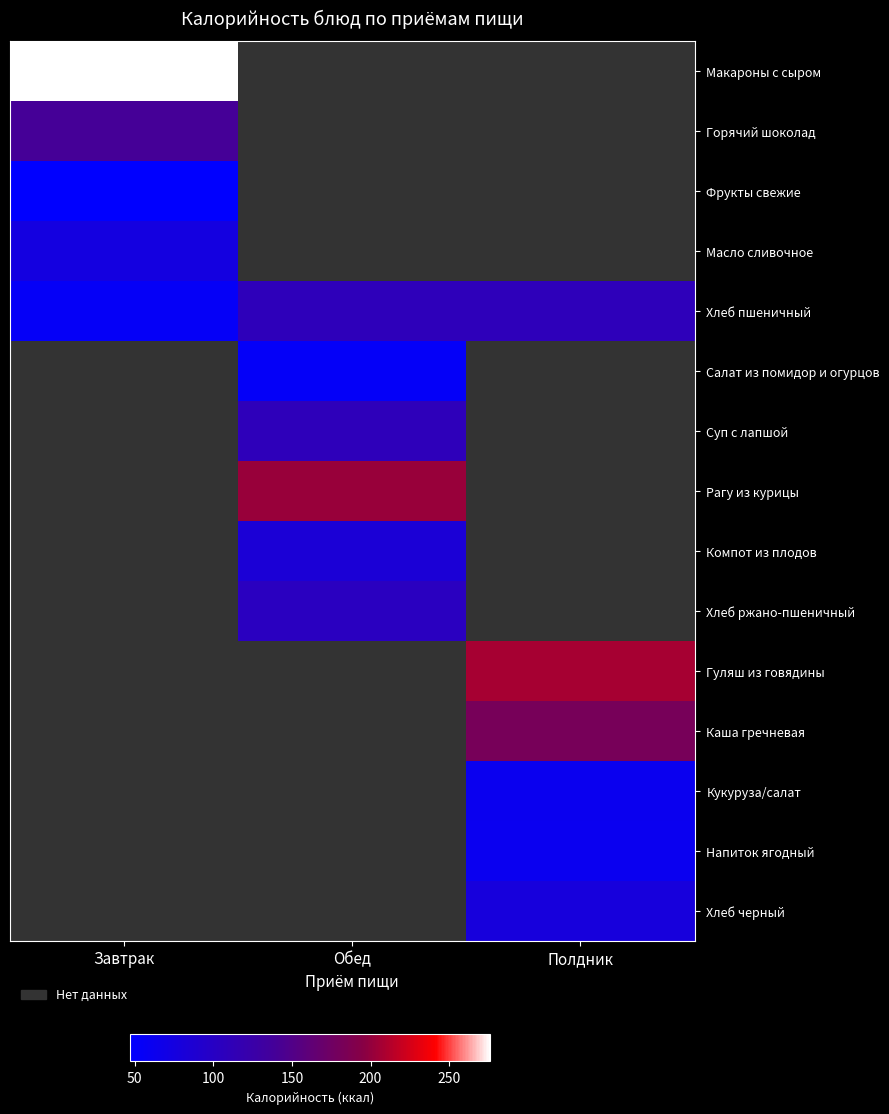

How many series are shown in this chart?

15